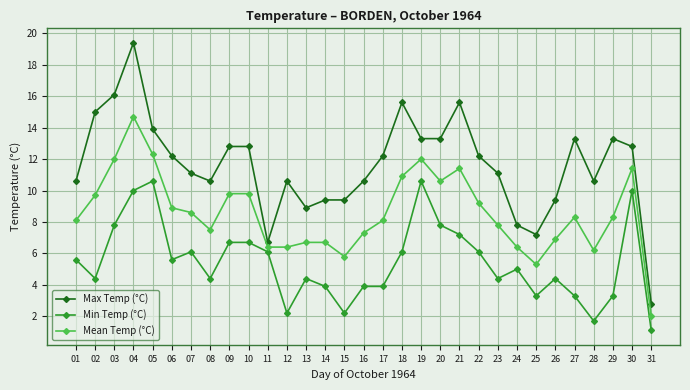

True or false: Min Temp (°C) and Max Temp (°C) intersect in this chart.

False